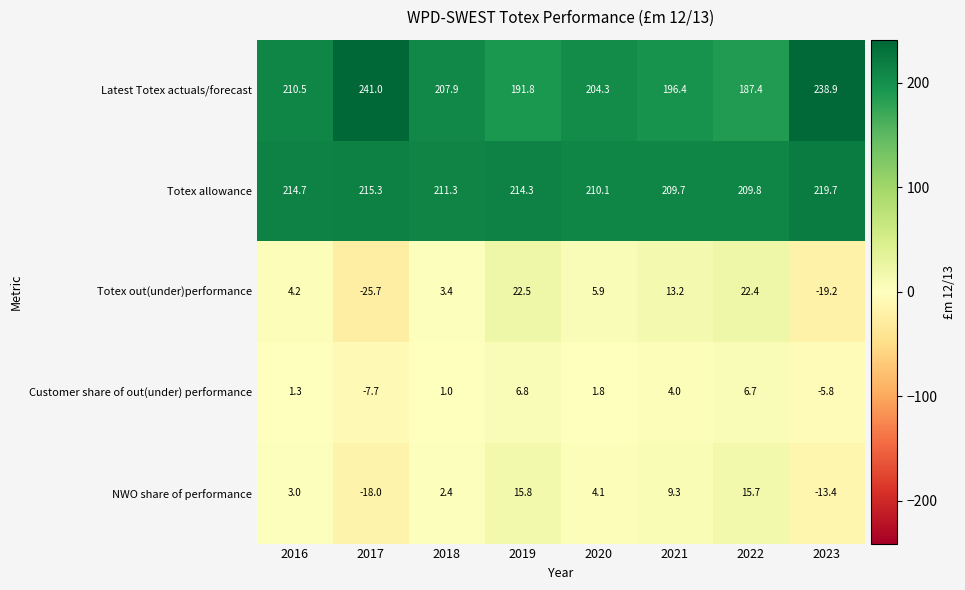

What is the difference between the highest and lowest values at 2021?

205.7